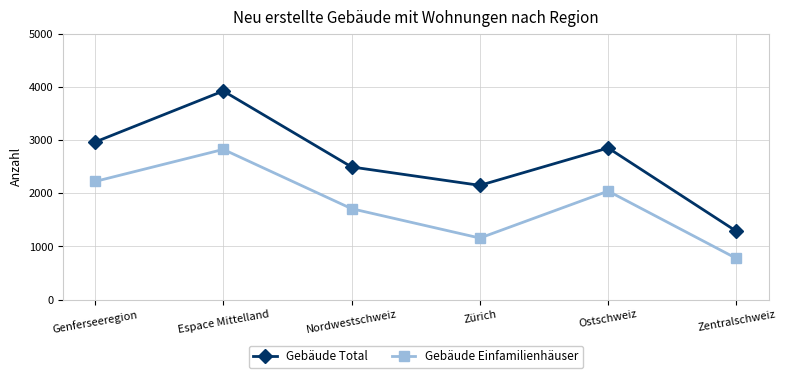

Reading left to right, list all the values displayed in this chart.

Gebäude Total: Genferseeregion=2965	Espace Mittelland=3927	Nordwestschweiz=2497	Zürich=2150	Ostschweiz=2854	Zentralschweiz=1285
Gebäude Einfamilienhäuser: Genferseeregion=2223	Espace Mittelland=2827	Nordwestschweiz=1711	Zürich=1158	Ostschweiz=2042	Zentralschweiz=774